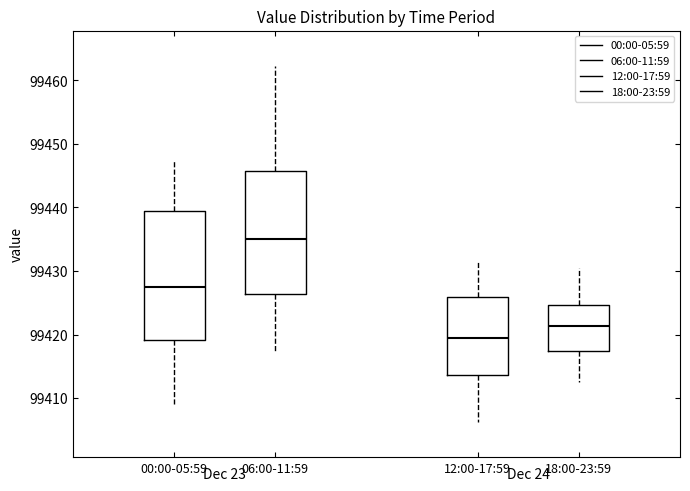

Reading left to right, transcribe this box plot: for each box, give where its median line is, the range the box spans, and where its two whiskers end, as read against the y-axis. The values are not printed on the chart, so give them approximately, as read against the axis.

00:00-05:59: median 99427, box 99419 to 99439, whiskers 99409 to 99447
06:00-11:59: median 99435, box 99426 to 99446, whiskers 99417 to 99462
12:00-17:59: median 99419, box 99414 to 99426, whiskers 99406 to 99431
18:00-23:59: median 99421, box 99417 to 99425, whiskers 99413 to 99431